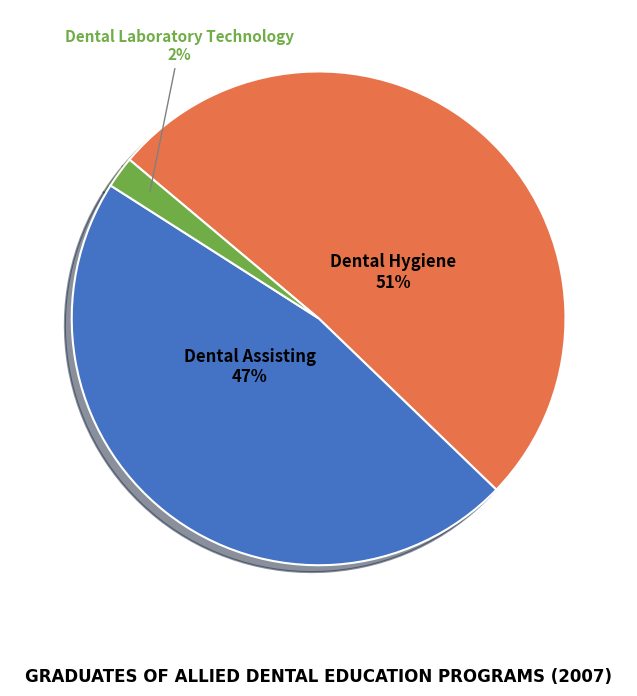

Is it true that Dental Hygiene is 51% of the pie?

True